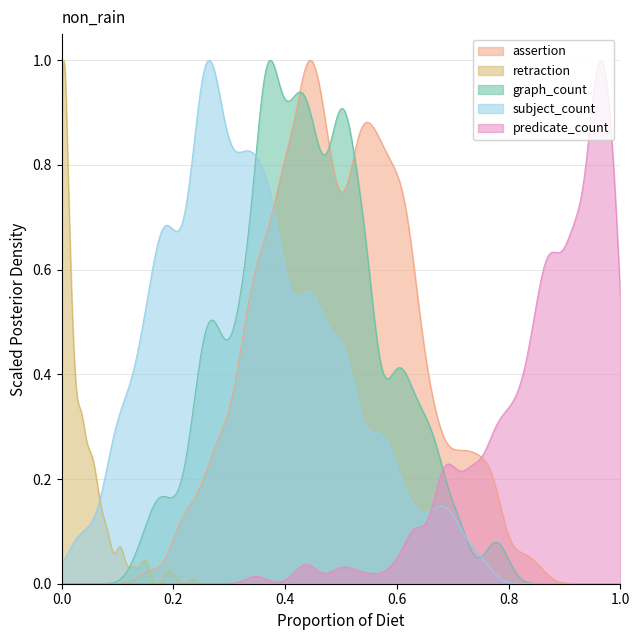

True or false: retraction and assertion intersect in this chart.

True